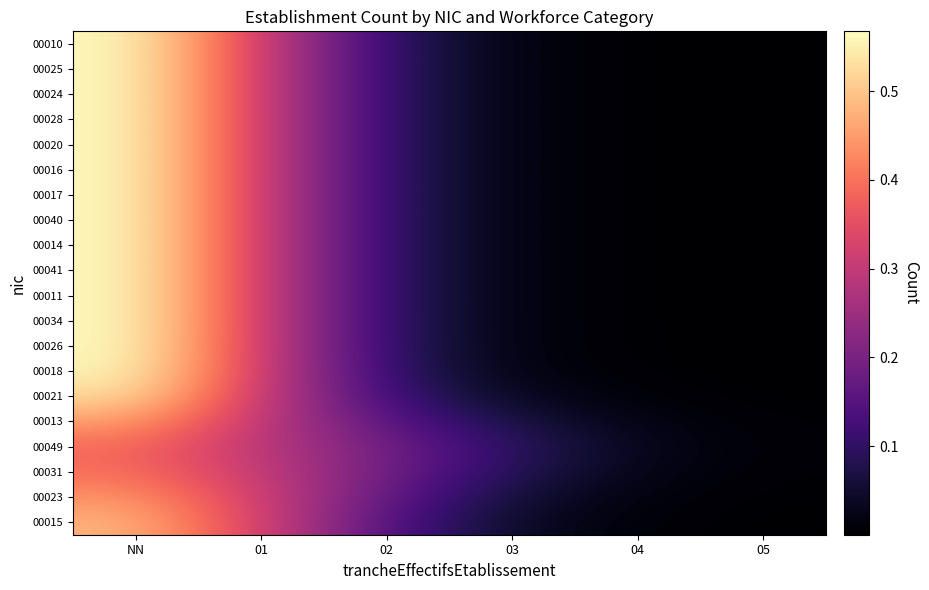

Reading right to left, list all the values displayed in this chart.

00015: 05=0.0	04=0.0	03=0.0	02=0.1	01=0.3	NN=0.5
00023: 05=0.0	04=0.0	03=0.1	02=0.2	01=0.3	NN=0.4
00031: 05=0.0	04=0.0	03=0.1	02=0.2	01=0.3	NN=0.4
00049: 05=0.0	04=0.0	03=0.1	02=0.2	01=0.3	NN=0.4
00013: 05=0.0	04=0.0	03=0.1	02=0.2	01=0.3	NN=0.5
00021: 05=0.0	04=0.0	03=0.0	02=0.1	01=0.3	NN=0.5
00018: 05=0.0	04=0.0	03=0.0	02=0.1	01=0.3	NN=0.6
00026: 05=0.0	04=0.0	03=0.0	02=0.1	01=0.3	NN=0.6
00034: 05=0.0	04=0.0	03=0.0	02=0.1	01=0.3	NN=0.6
00011: 05=0.0	04=0.0	03=0.0	02=0.1	01=0.3	NN=0.6
00041: 05=0.0	04=0.0	03=0.0	02=0.1	01=0.3	NN=0.6
00014: 05=0.0	04=0.0	03=0.0	02=0.1	01=0.3	NN=0.6
00040: 05=0.0	04=0.0	03=0.0	02=0.1	01=0.3	NN=0.6
00017: 05=0.0	04=0.0	03=0.0	02=0.1	01=0.3	NN=0.6
00016: 05=0.0	04=0.0	03=0.0	02=0.1	01=0.3	NN=0.6
00020: 05=0.0	04=0.0	03=0.0	02=0.1	01=0.3	NN=0.6
00028: 05=0.0	04=0.0	03=0.0	02=0.1	01=0.3	NN=0.6
00024: 05=0.0	04=0.0	03=0.0	02=0.1	01=0.3	NN=0.6
00025: 05=0.0	04=0.0	03=0.0	02=0.1	01=0.3	NN=0.6
00010: 05=0.0	04=0.0	03=0.0	02=0.1	01=0.3	NN=0.6